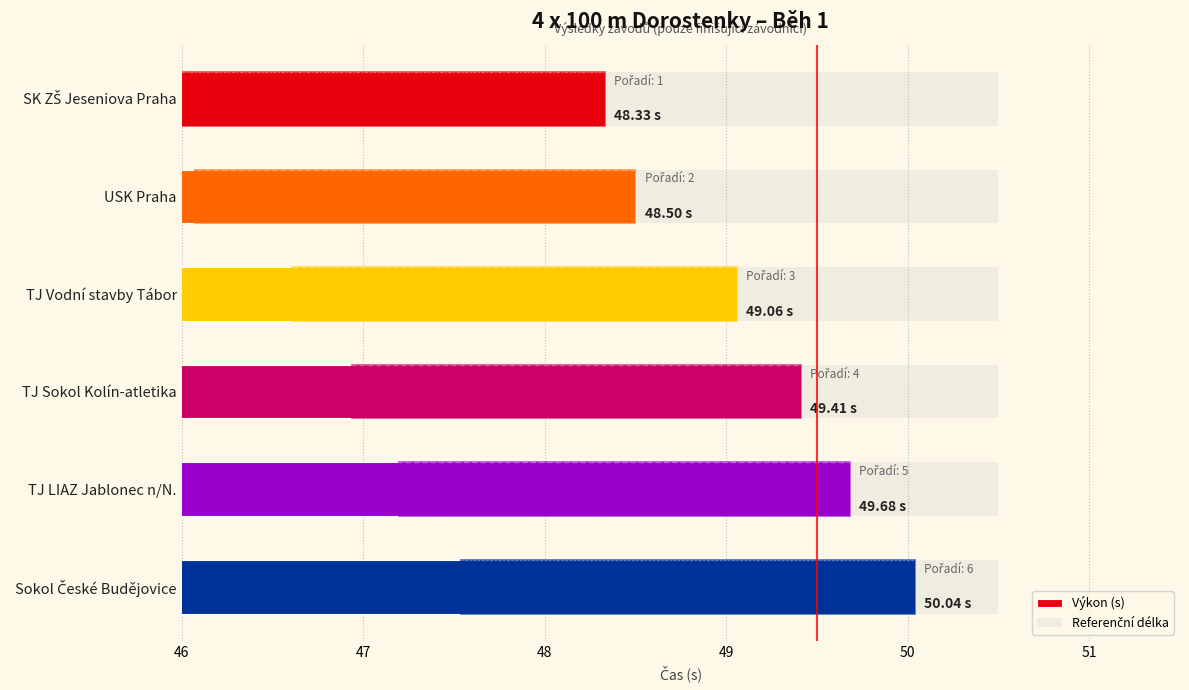

Is it true that Výkon (s) equals 86.1 at TJ Vodní stavby Tábor?

False